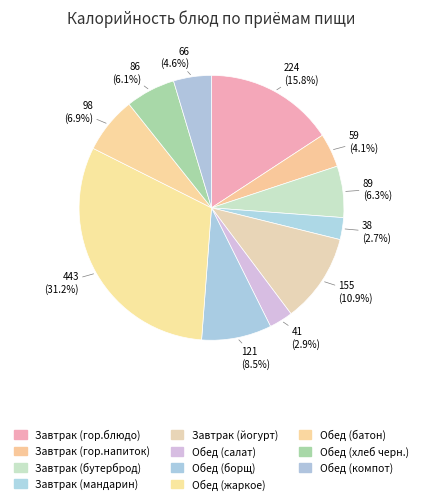

To the nearest percent, what is the combined percentage of Обед (батон) and Завтрак (бутерброд)?

13%